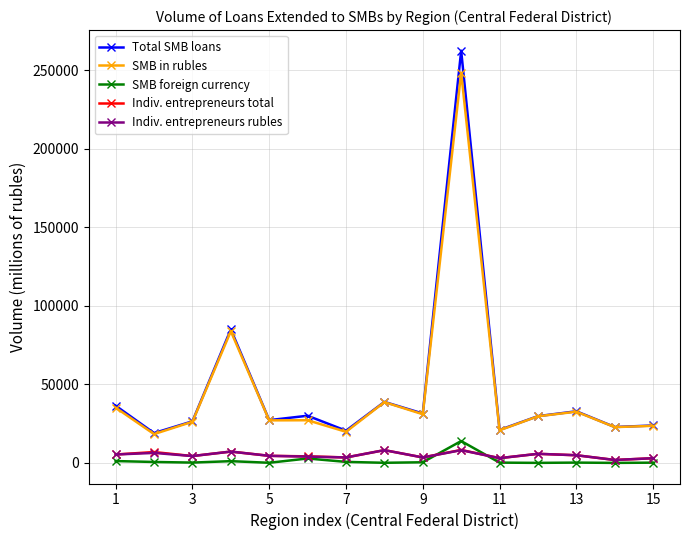

Which series has the largest range (max minus min)?

Total SMB loans